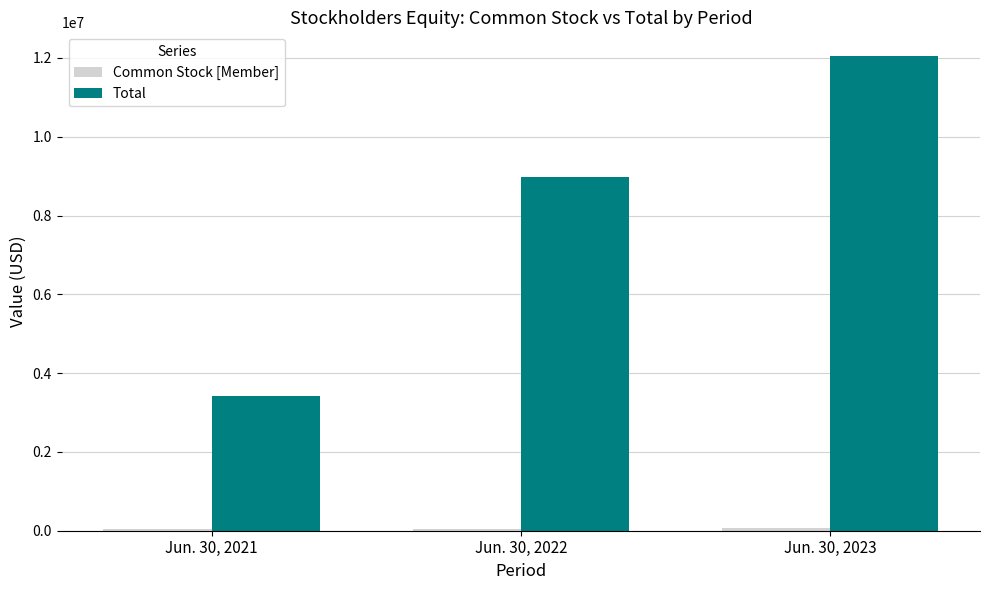

What is the sum of all Total values?

24449214